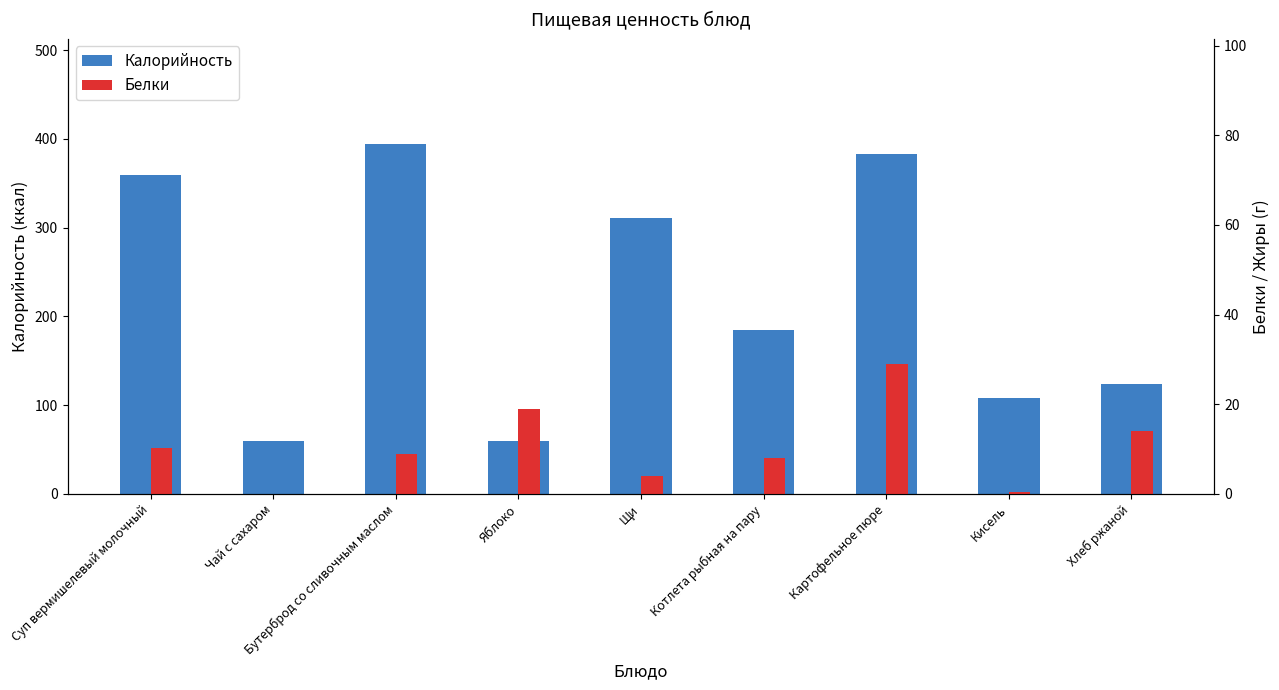

How many categories are shown in the chart?

9